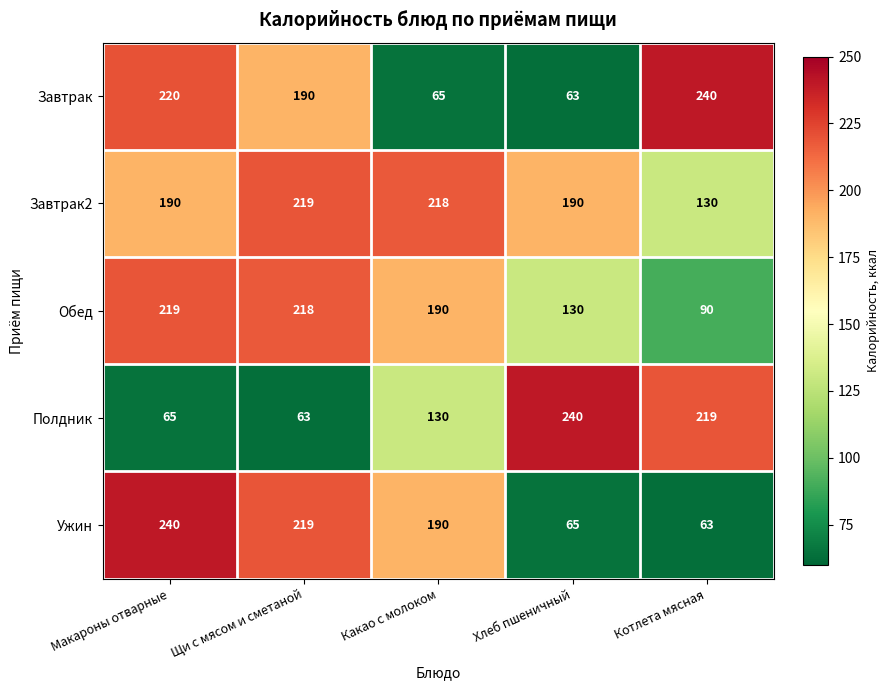

At which category is the sum across all series the highest?

Макароны отварные